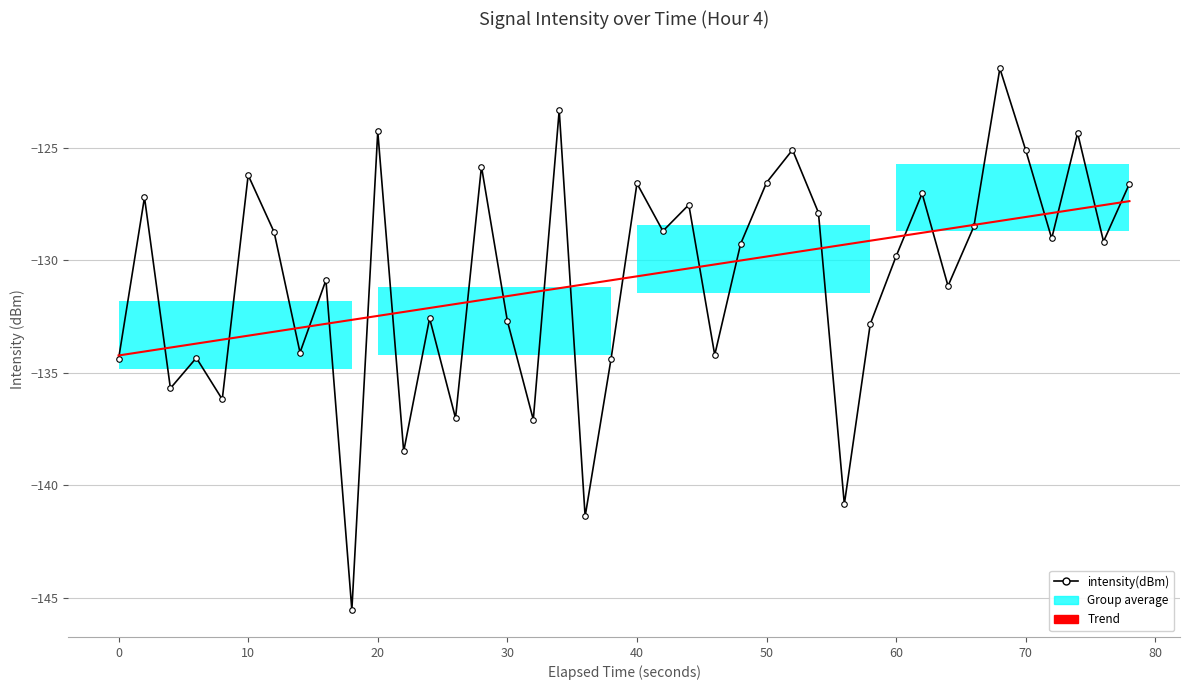

How many intersections are there between Trend and intensity(dBm)?

23